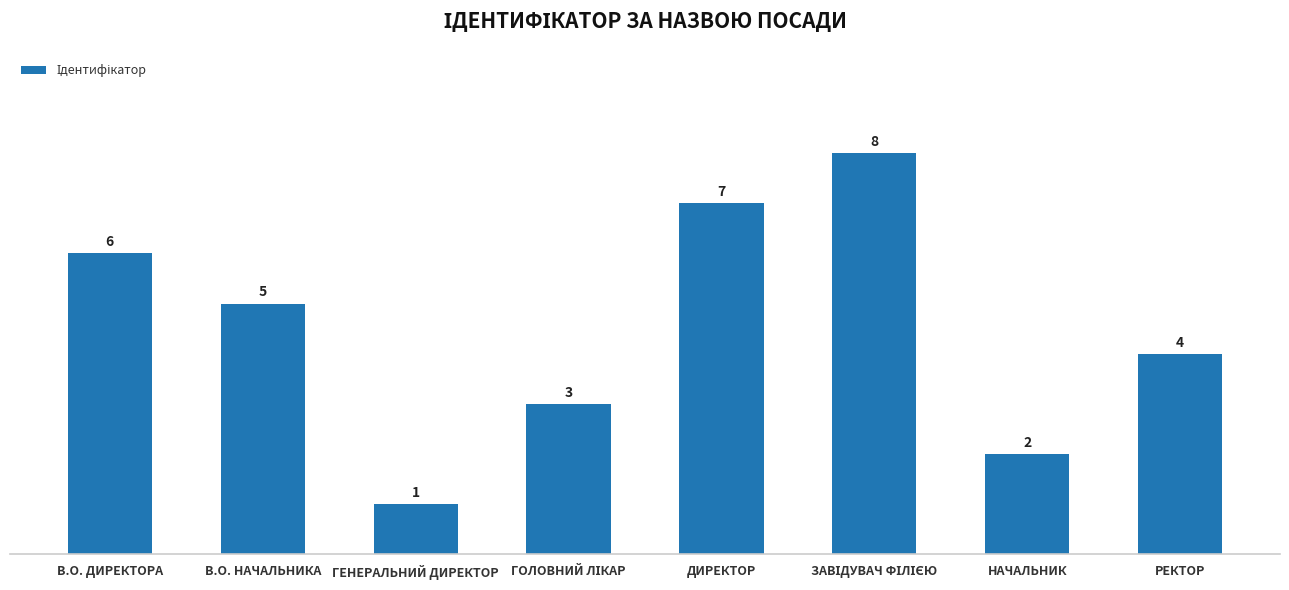

The chart shows a value of 1 at НАЧАЛЬНИК. True or false?

False